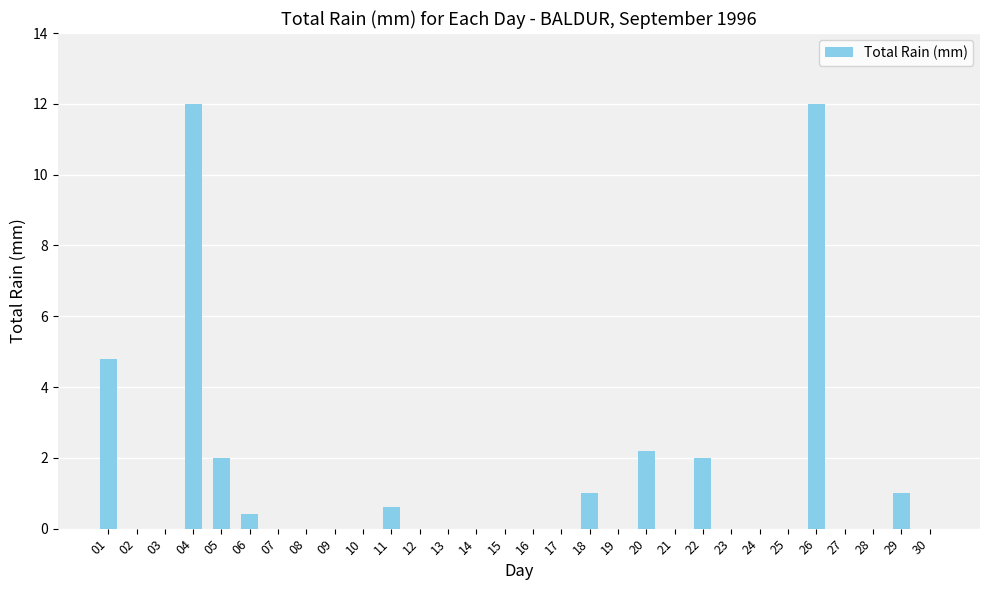

The chart shows a value of 0.0 at 30. True or false?

True